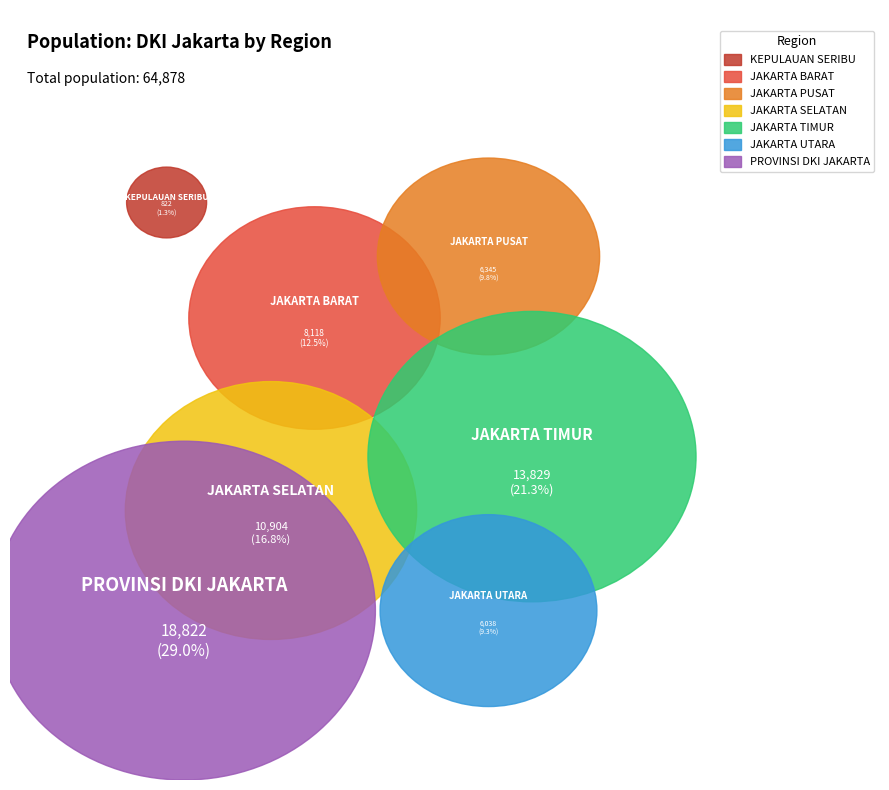

Which slice is the smallest?

KEPULAUAN SERIBU